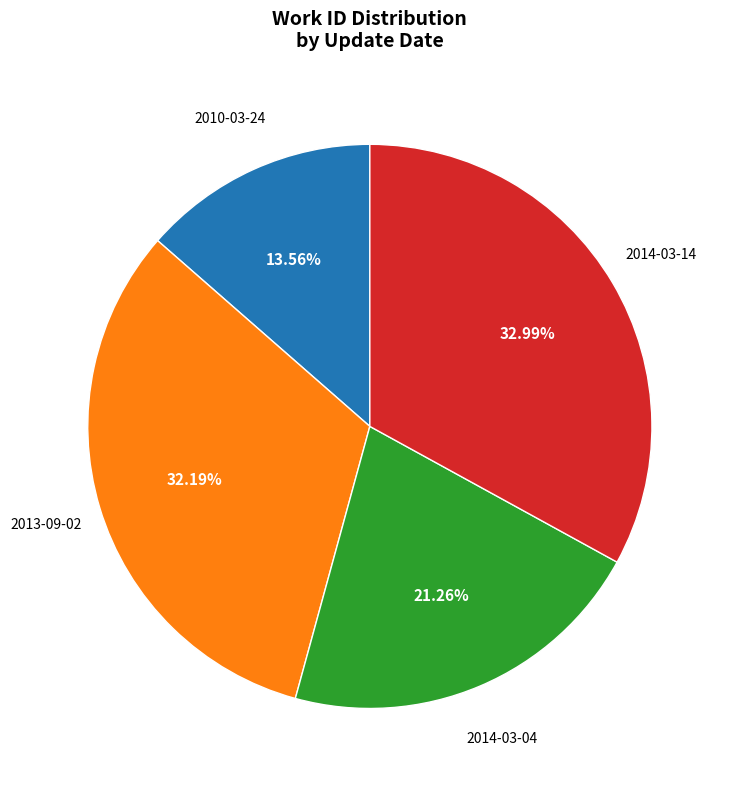

How many slices are in this pie chart?

4